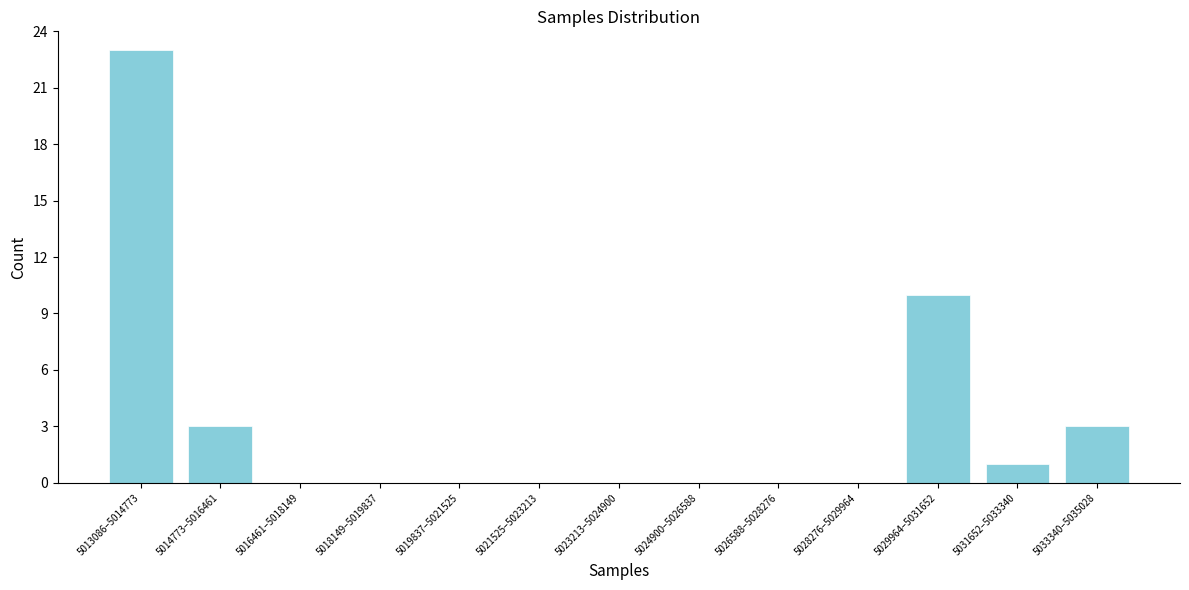

Reading left to right, what are all the values shown in this chart?

5013086–5014773=23	5014773–5016461=3	5016461–5018149=0	5018149–5019837=0	5019837–5021525=0	5021525–5023213=0	5023213–5024900=0	5024900–5026588=0	5026588–5028276=0	5028276–5029964=0	5029964–5031652=10	5031652–5033340=1	5033340–5035028=3